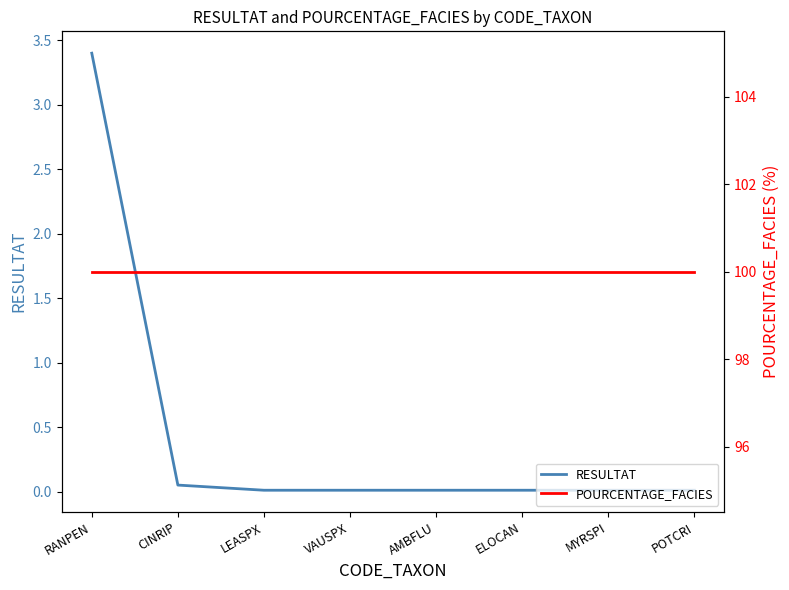

True or false: POURCENTAGE_FACIES and RESULTAT cross at least once.

False